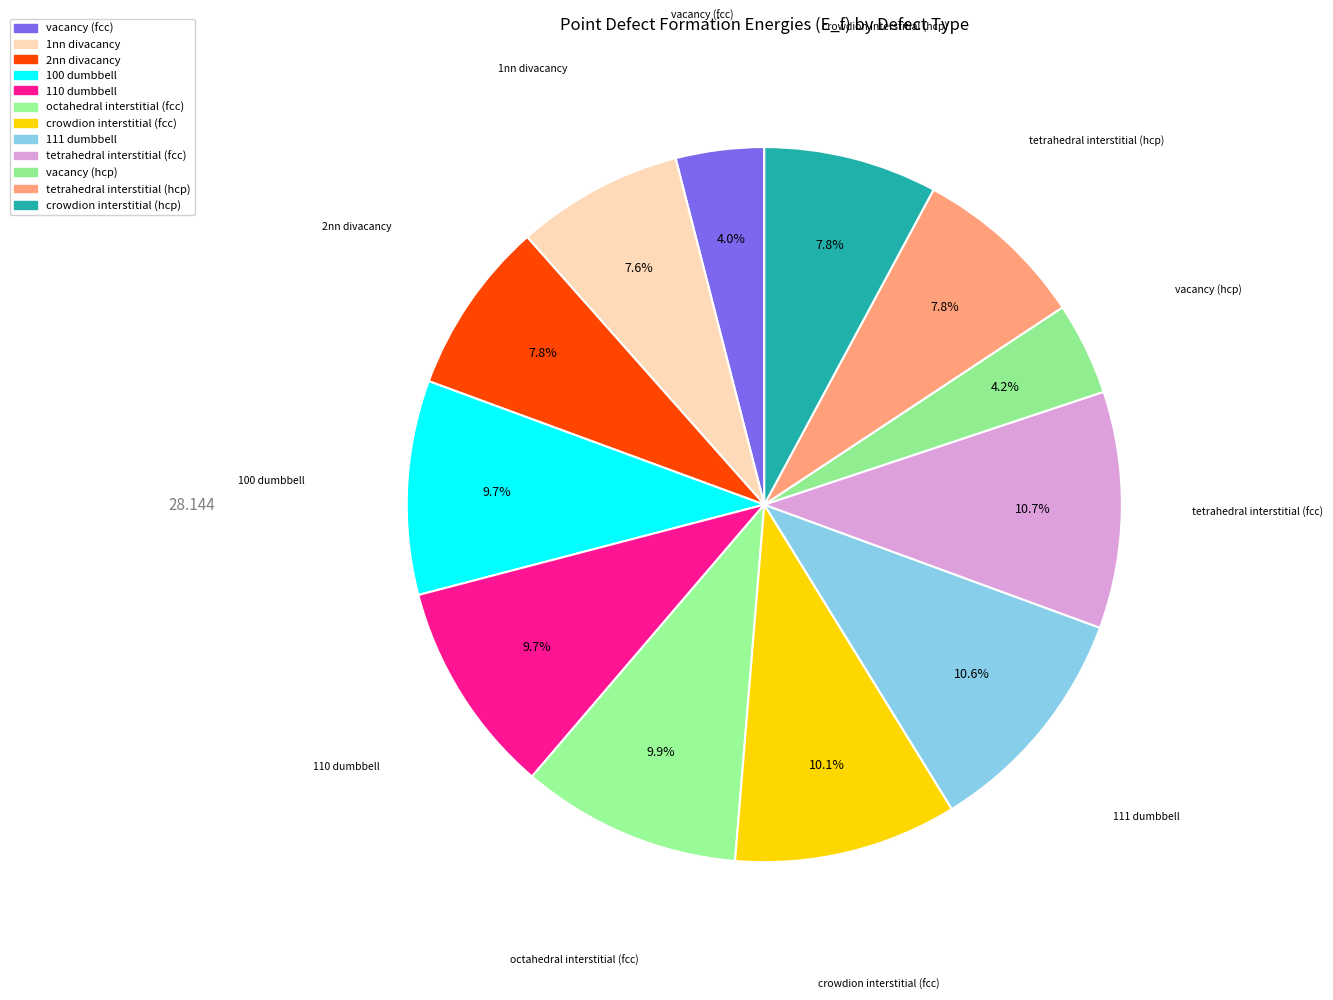

To the nearest percent, what is the difference between the 1nn divacancy and octahedral interstitial (fcc) slice percentages?

2%